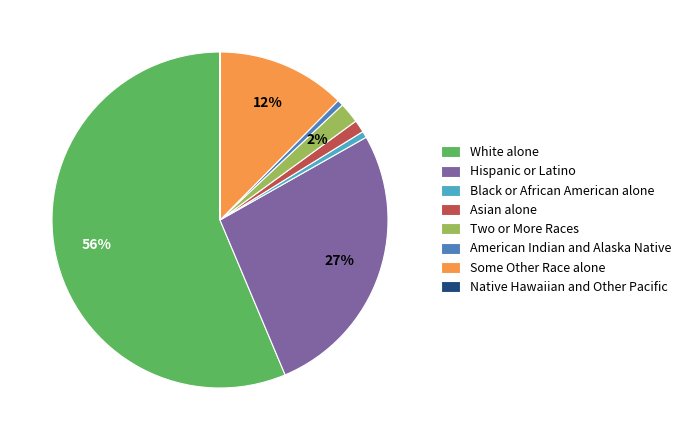

To the nearest percent, what portion does Two or More Races represent?

2%